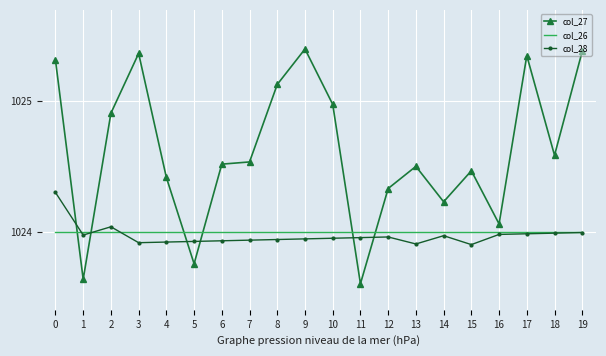

Is it true that col_26 equals 1024.0 at 15?

True